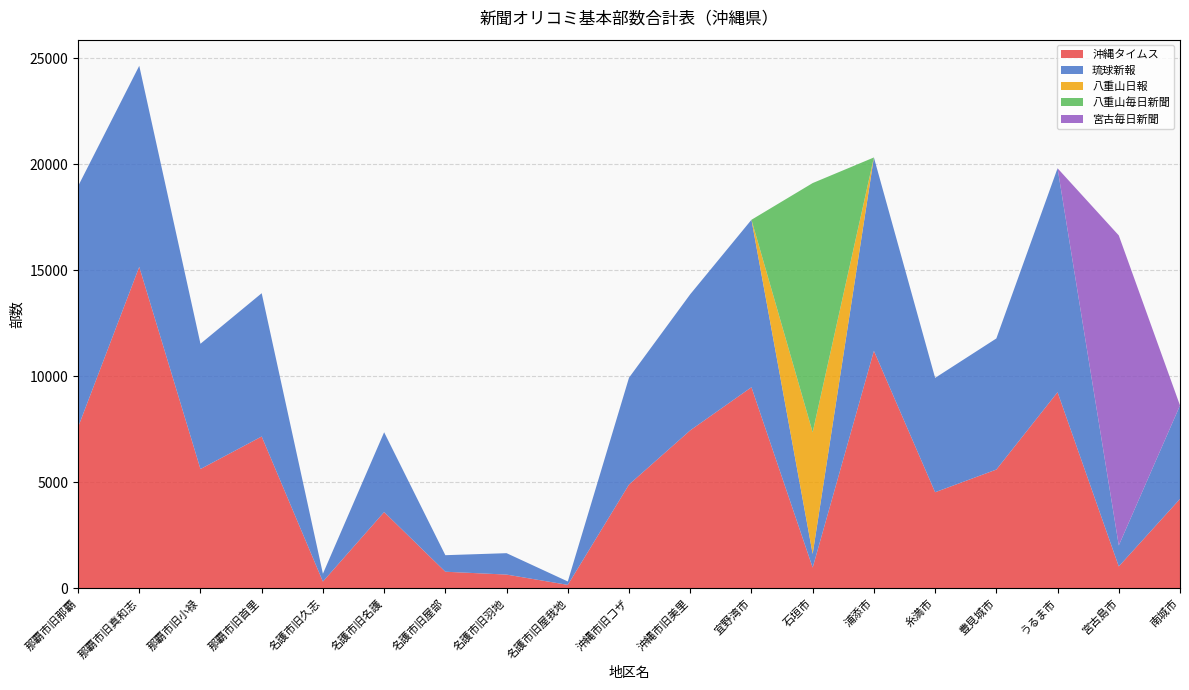

Reading left to right, extract all data points from this chart.

沖縄タイムス: 7595	15165	5625	7160	315	3595	780	645	160	4895	7450	9485	975	11200	4530	5600	9250	1030	4215
琉球新報: 11370	9485	5910	6760	370	3765	780	1010	160	5040	6420	7900	645	9125	5395	6185	10565	990	4410
八重山日報: 0	0	0	0	0	0	0	0	0	0	0	0	5741	0	0	0	0	0	0
八重山毎日新聞: 0	0	0	0	0	0	0	0	0	0	0	0	11756	0	0	0	0	0	0
宮古毎日新聞: 0	0	0	0	0	0	0	0	0	0	0	0	0	0	0	0	0	14628	0